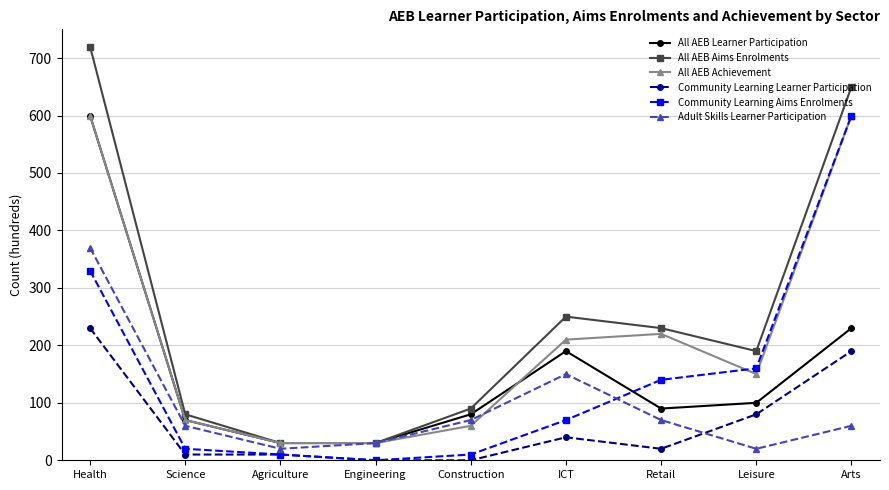

Does the chart have visible grid lines?

Yes